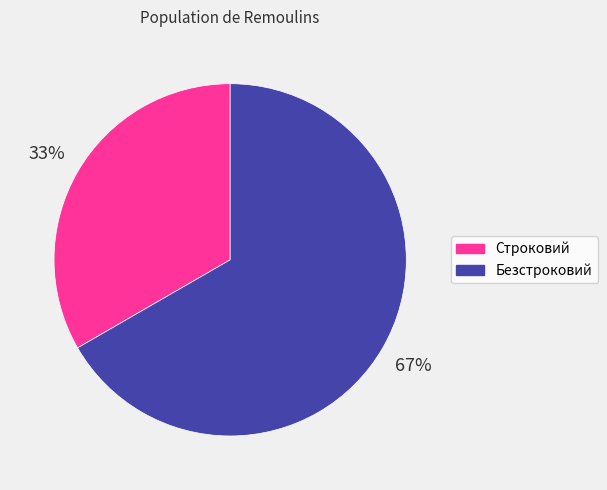

Count the number of slices in the pie.

2